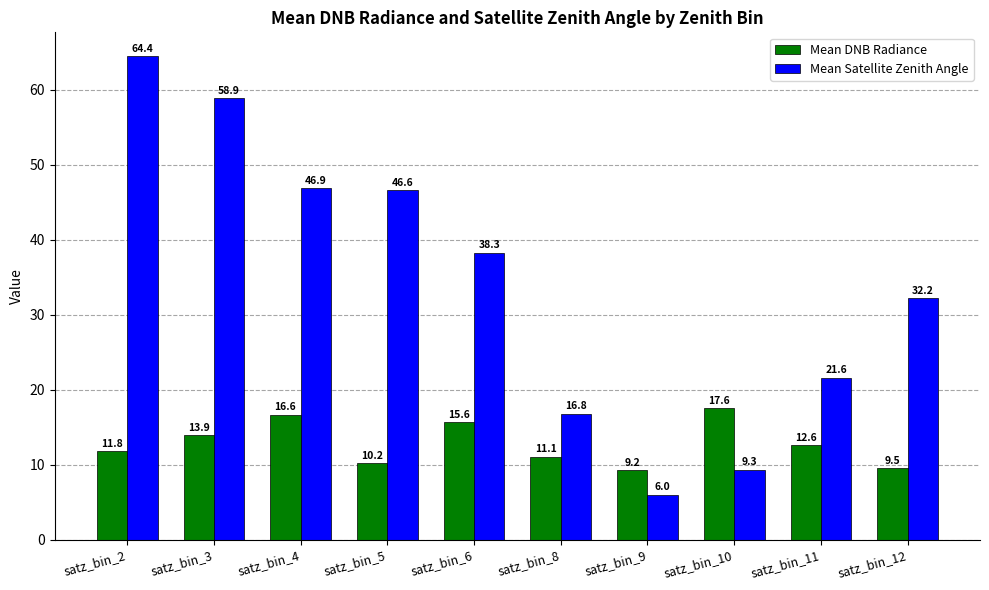

Is it true that Mean Satellite Zenith Angle equals 16.8 at satz_bin_8?

True